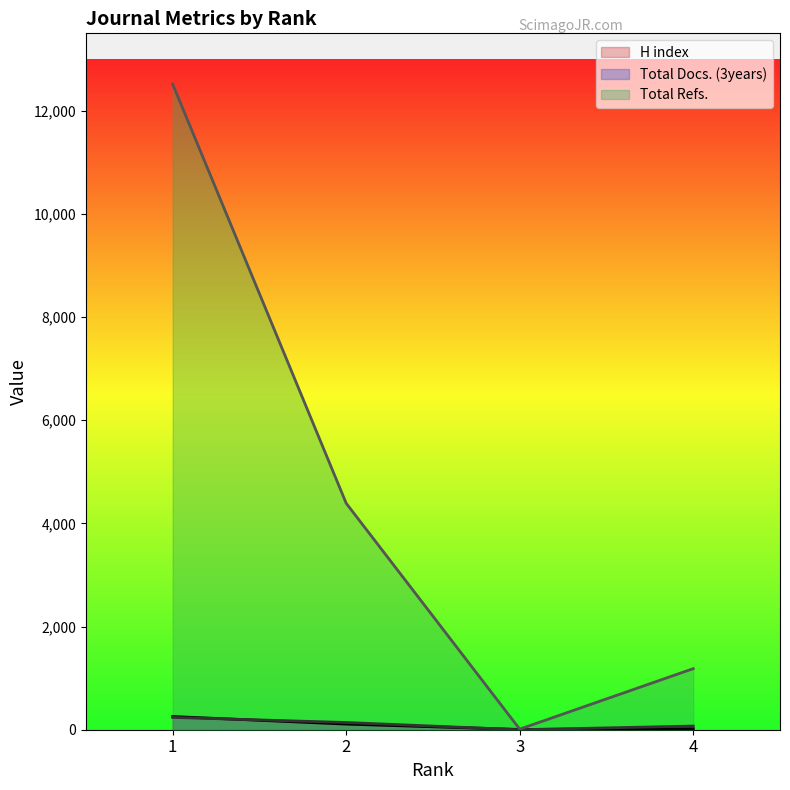

Reading left to right, transcribe all the data shown in this chart.

H index: 256	109	5	20
Total Docs. (3years): 239	140	0	71
Total Refs.: 12516	4390	11	1184